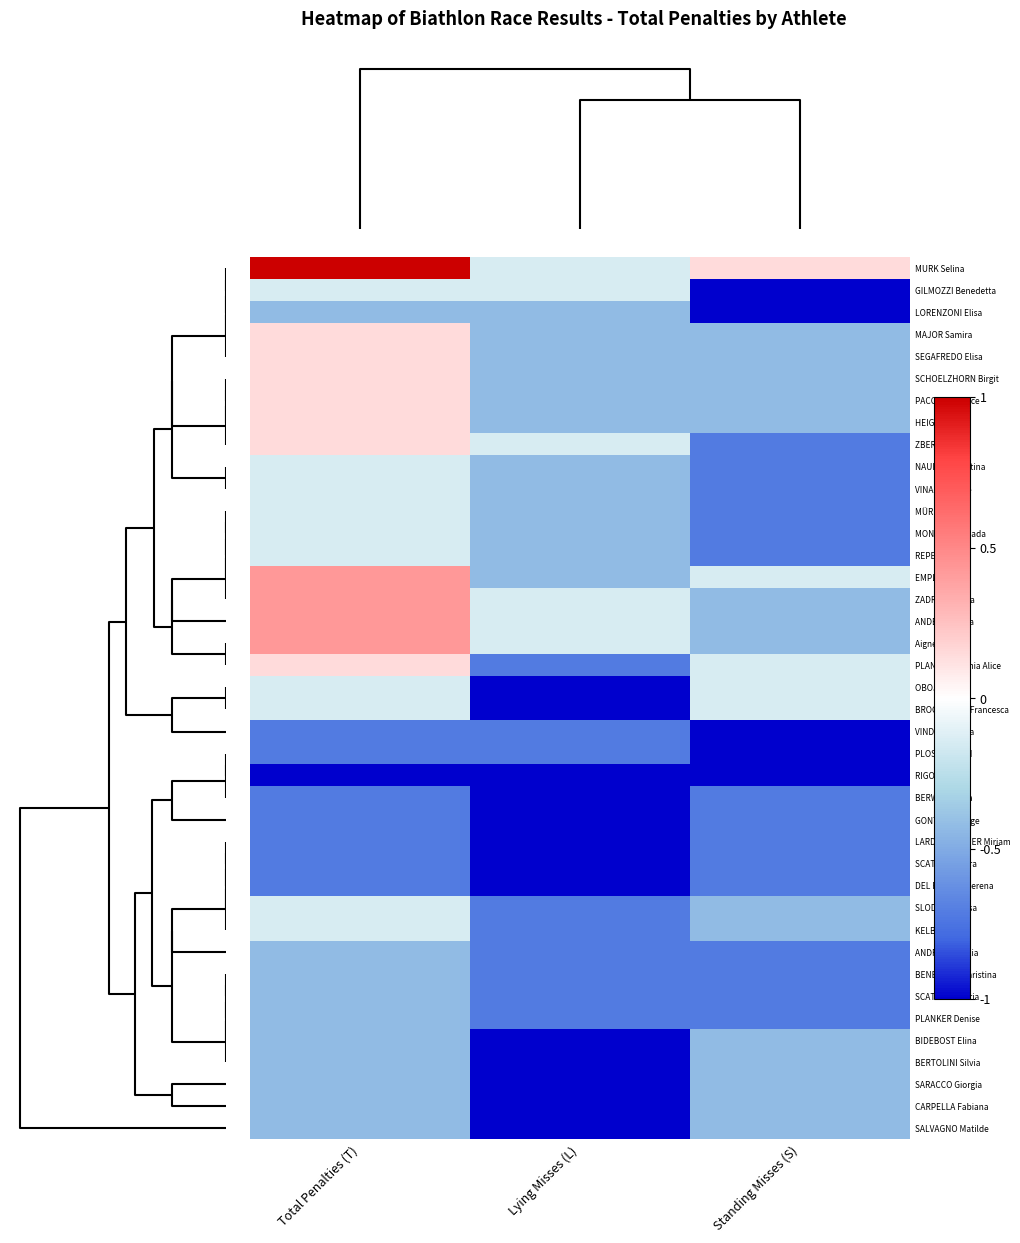

What is the smallest value displayed?

-1.0